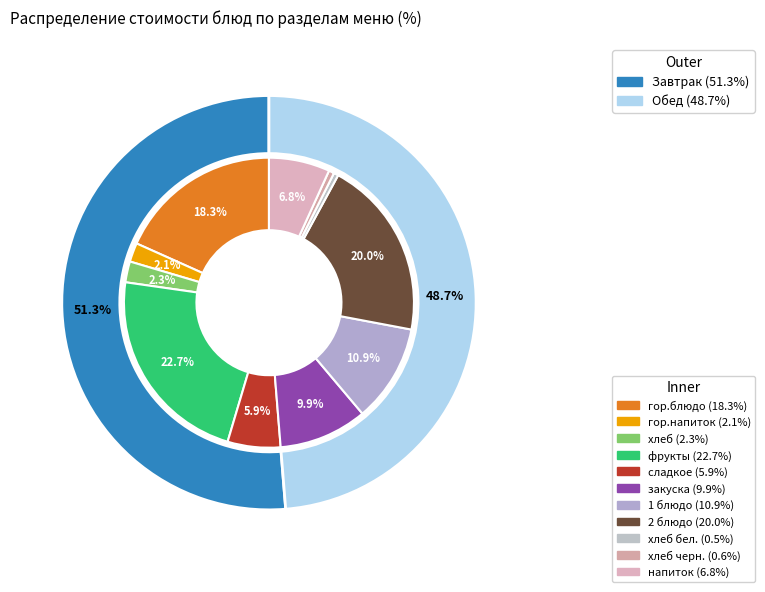

Does any single category account for the majority?

No